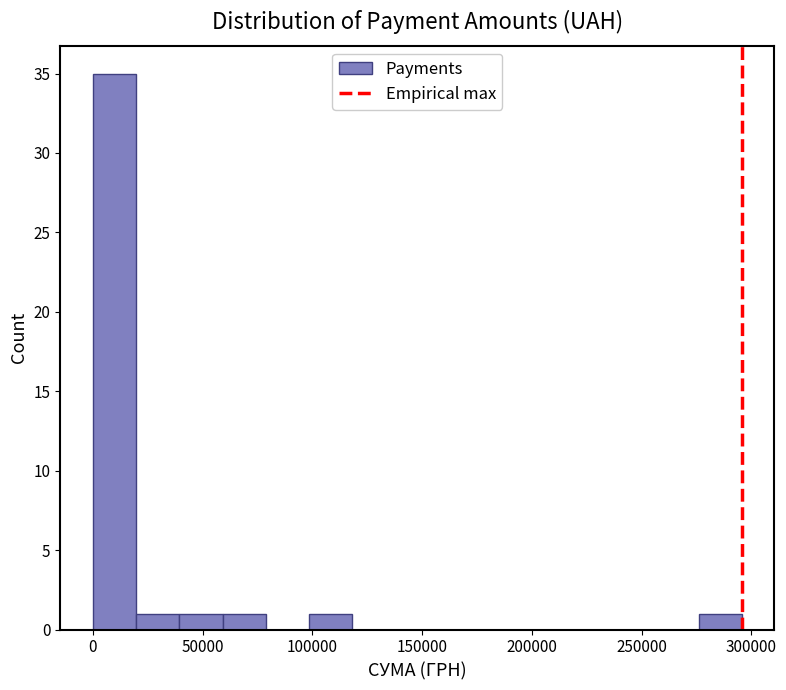

Read against the x-axis, roughly where is the centre of the tallest bar?

10000